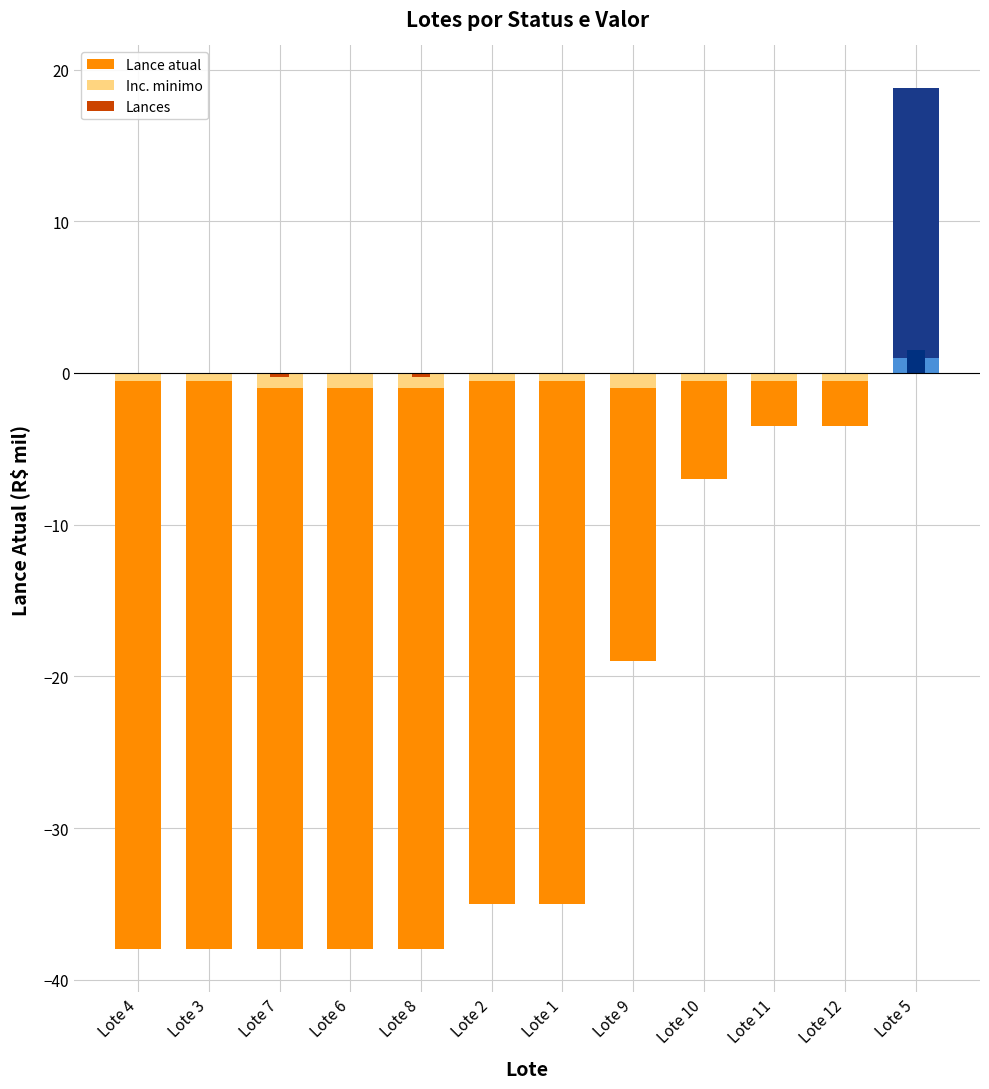

How many values in Lance atual are above zero?

1